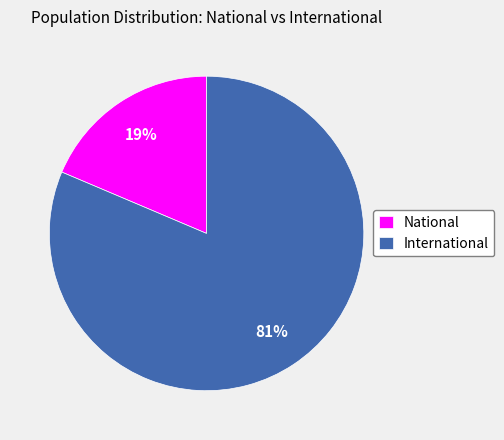

Do International and National together represent more than half of the pie?

Yes